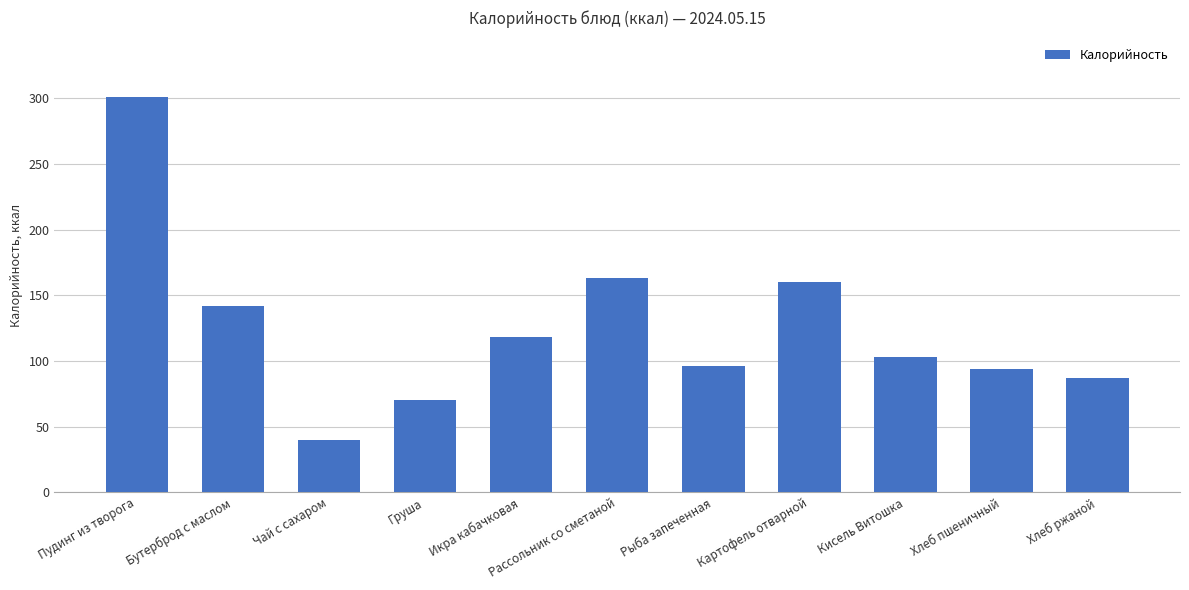

Does the chart contain stacked bars?

No